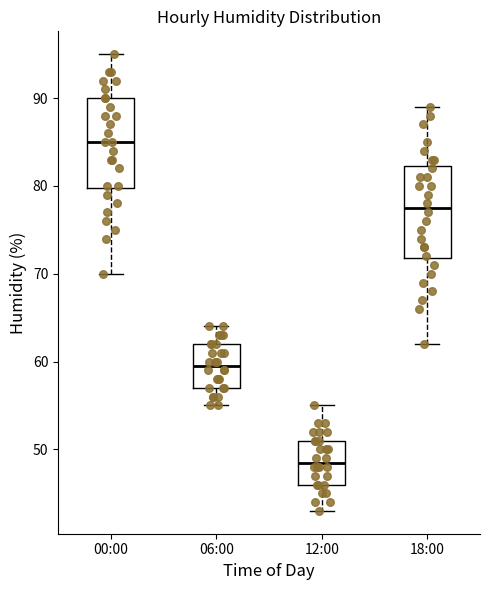

Which box has the highest median line?

00:00